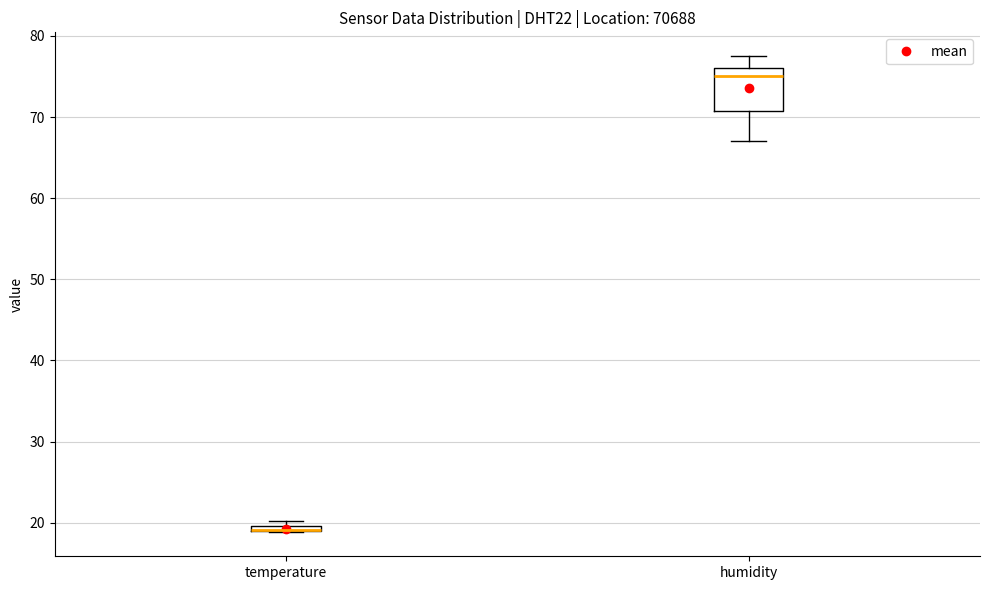

Where is the upper edge of the box for temperature on the y-axis? The values are not printed on the chart, so give them approximately, as read against the axis.

20